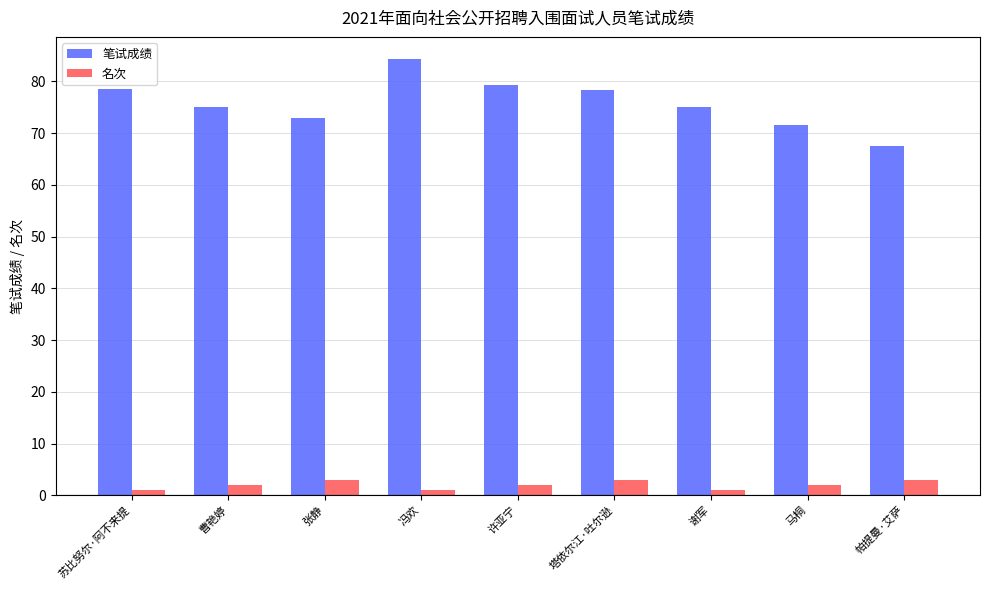

What is the spread (max minus min) of values at 张静?

70.0